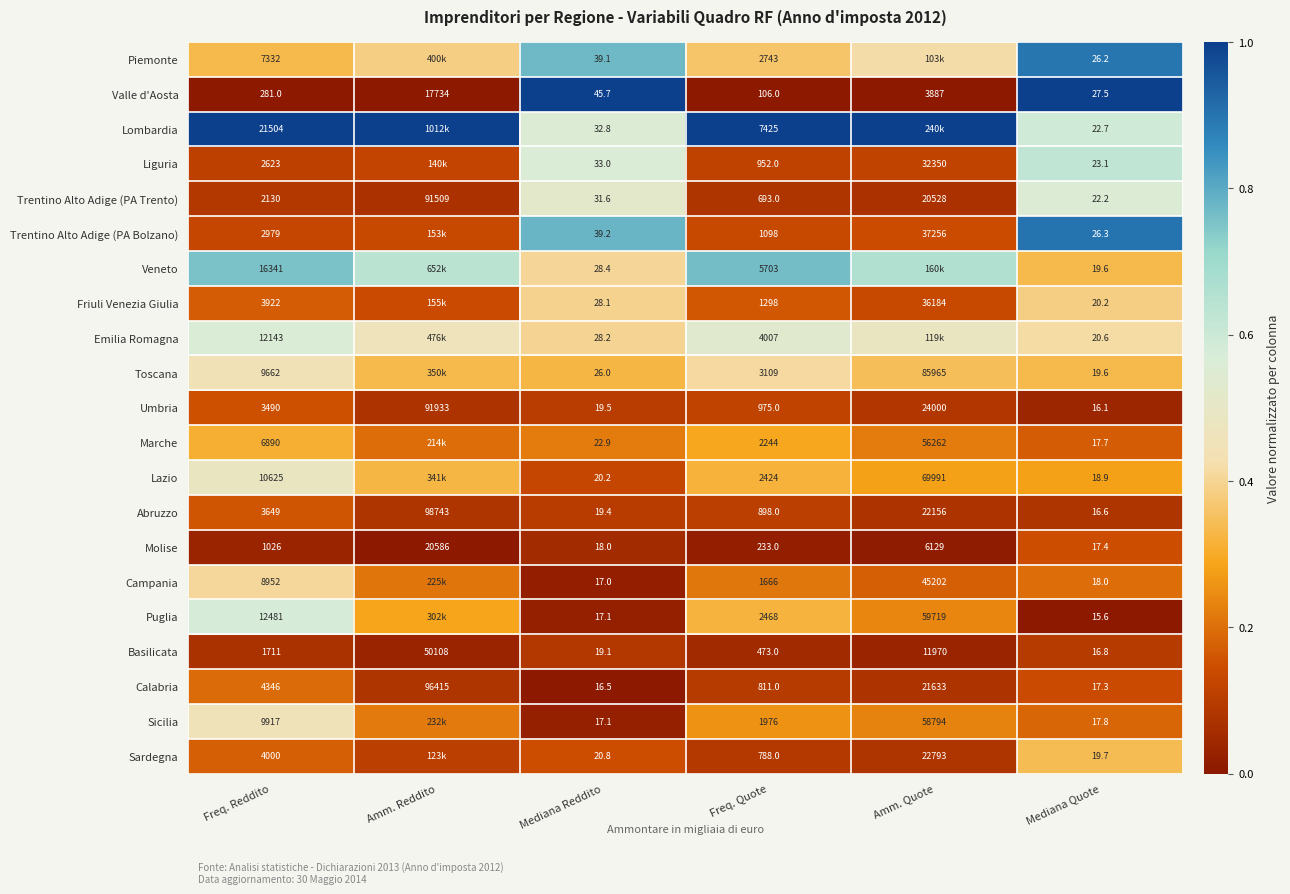

Rank the series at Freq. Quote from highest to lowest value.

Lombardia, Veneto, Emilia Romagna, Toscana, Piemonte, Puglia, Lazio, Marche, Sicilia, Campania, Friuli Venezia Giulia, Trentino Alto Adige (PA Bolzano), Umbria, Liguria, Abruzzo, Calabria, Sardegna, Trentino Alto Adige (PA Trento), Basilicata, Molise, Valle d'Aosta